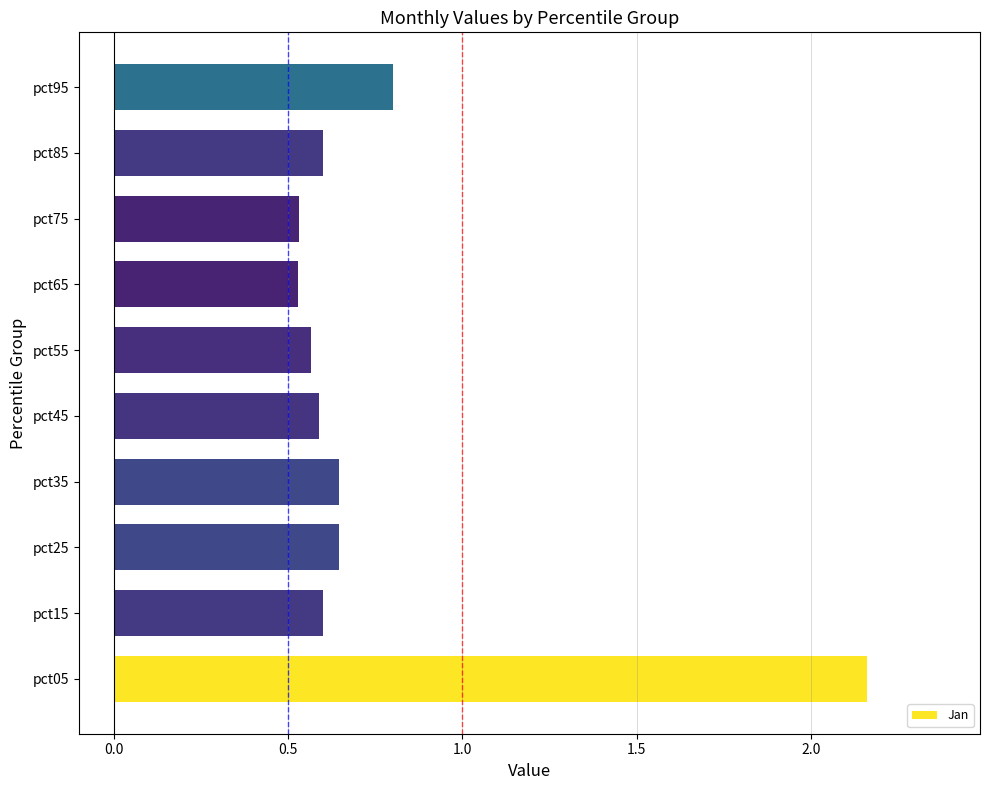

True or false: the data shows 0.8 at pct95.

True